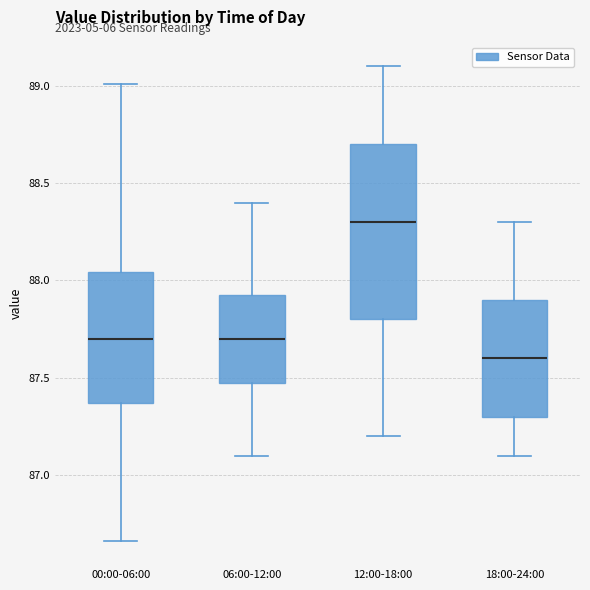

Which box is the tallest, from its lower edge to its upper edge?

12:00-18:00